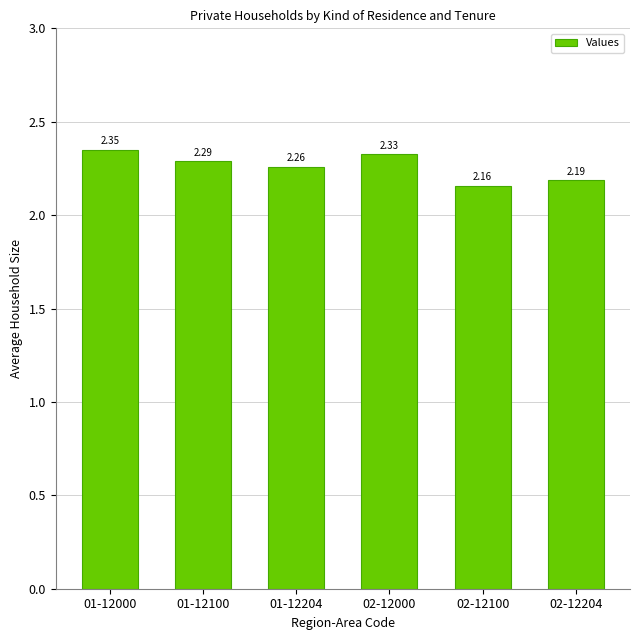

Approximately how many times larger is the value at 01-12204 compared to 02-12000?

1.0